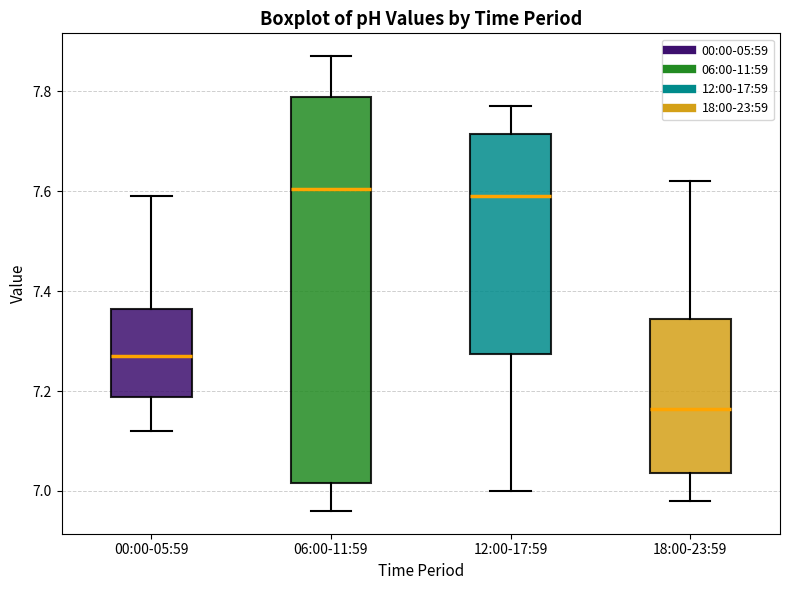

Comparing the boxes themselves (not the whiskers), which one is the tallest?

06:00-11:59